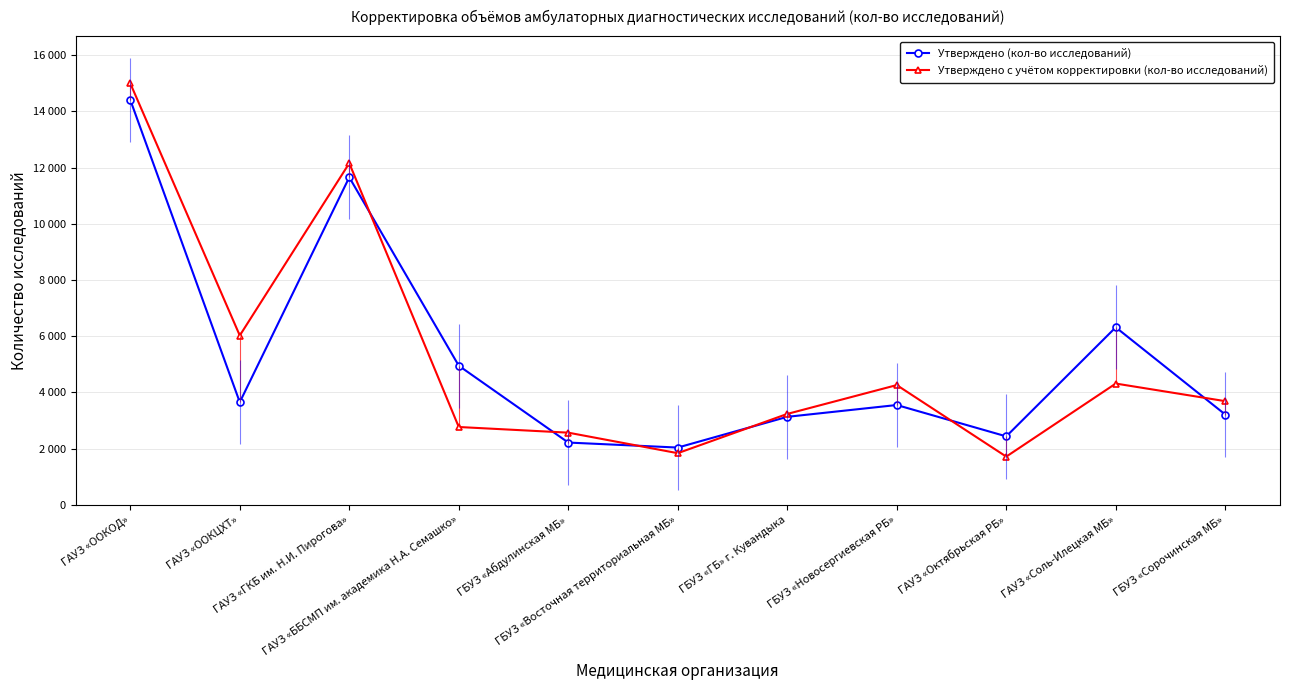

In Утверждено (кол-во исследований), how many points are lower than both neighbors (excluding endpoints)?

3